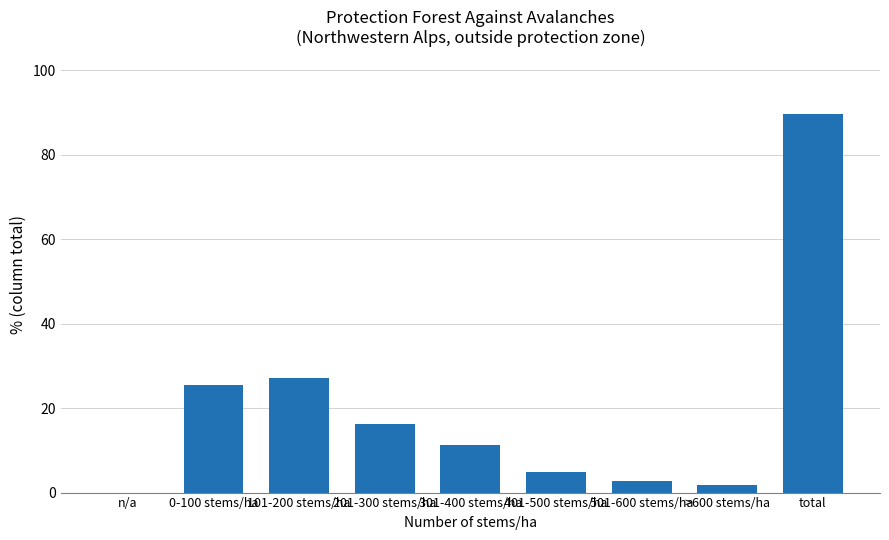

What is the change in value from 401-500 stems/ha to 501-600 stems/ha?

-2.0